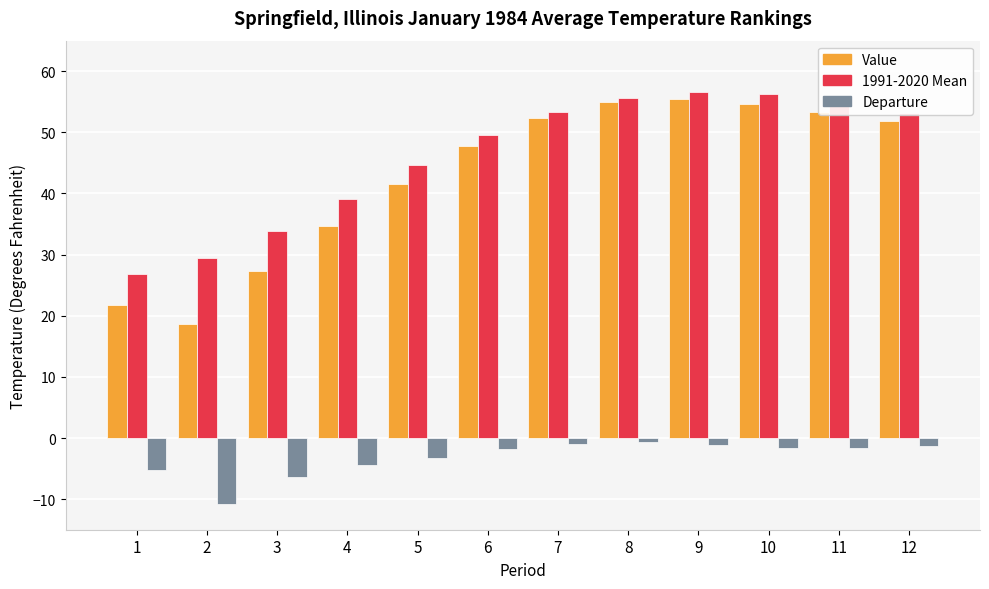

What is the smallest value displayed?

-10.8